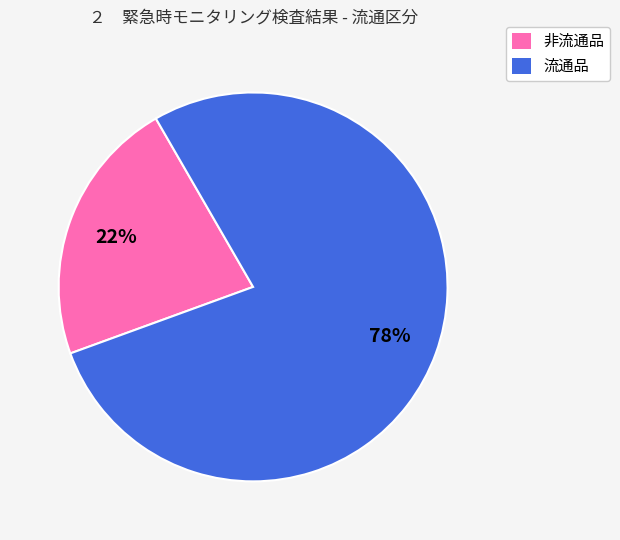

Which has a higher value, 流通品 or 非流通品?

流通品